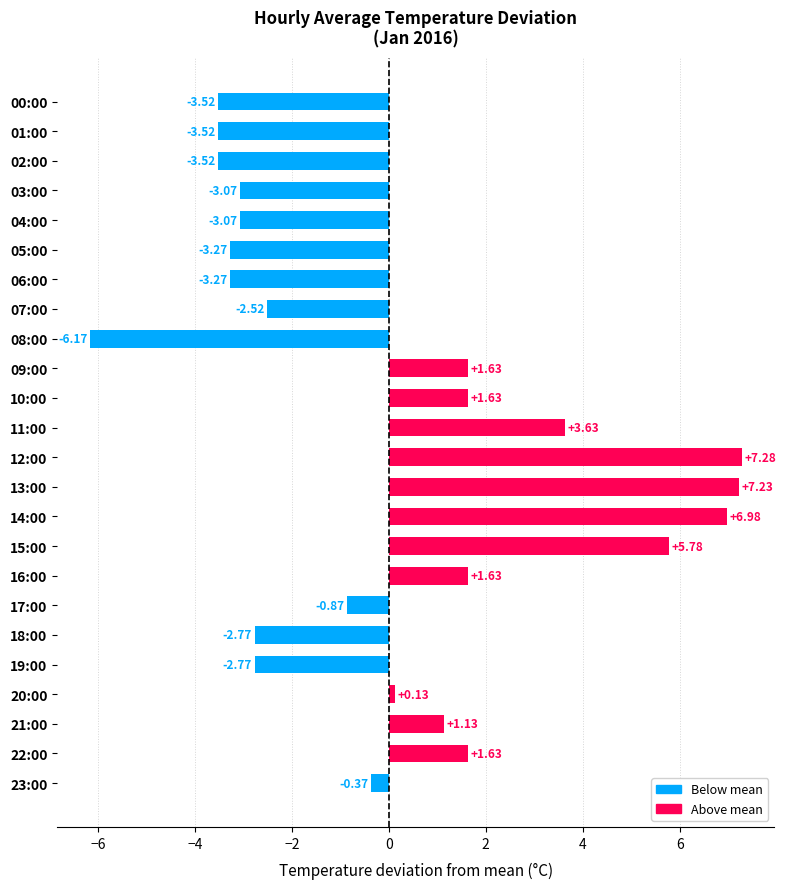

Between 14:00 and 23:00, which is larger?

14:00